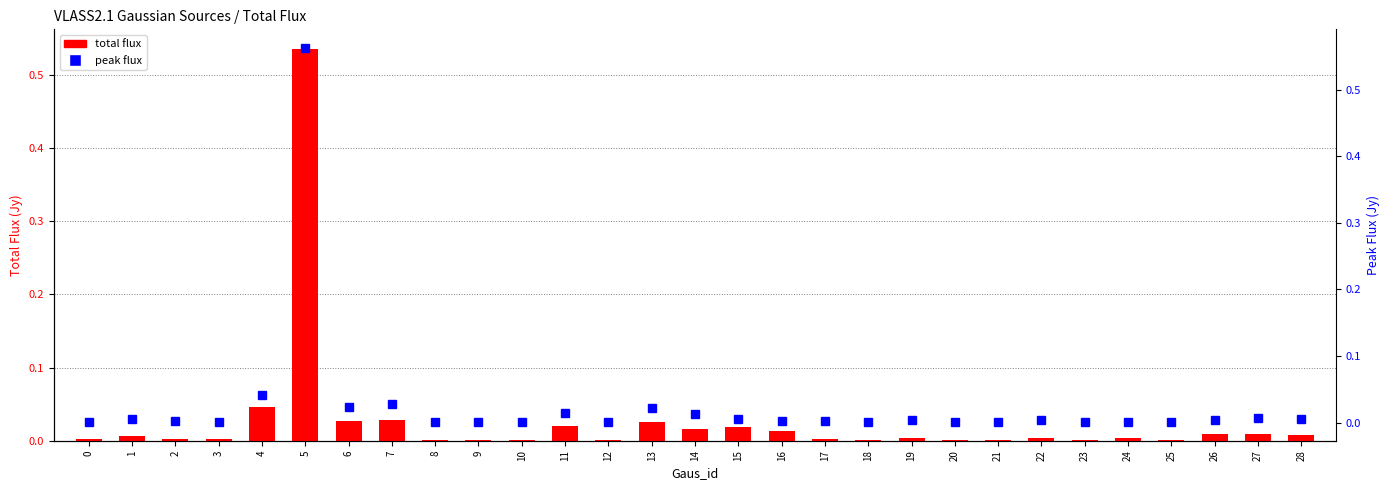

Count the number of data series in this chart.

2